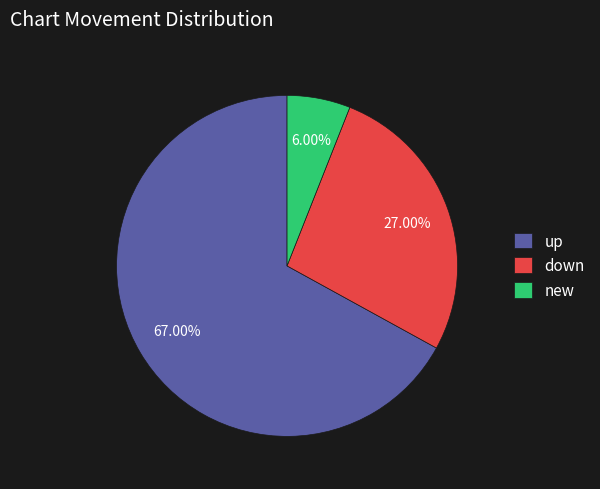

What is the ratio of the value at up to the value at down?

2.5